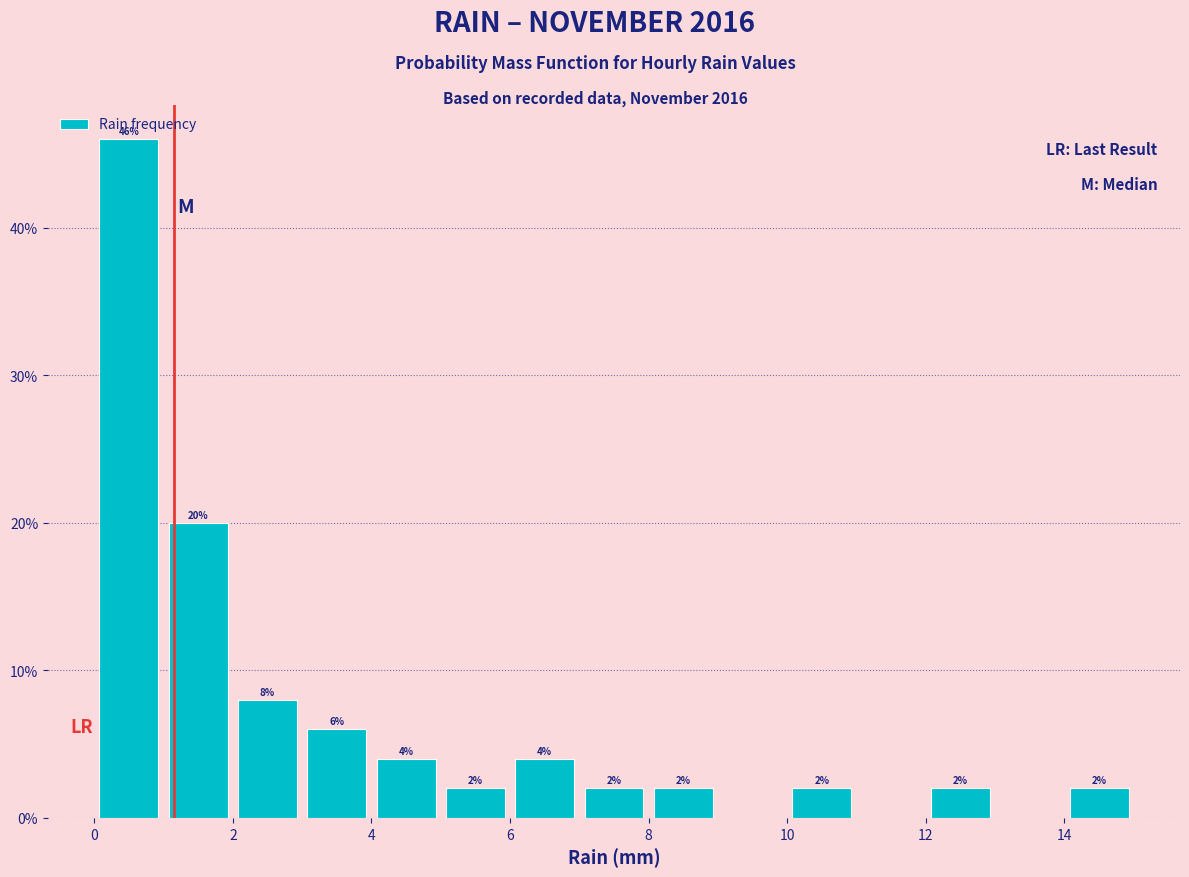

Over which range of the x-axis is the bar tallest?

0 to 1